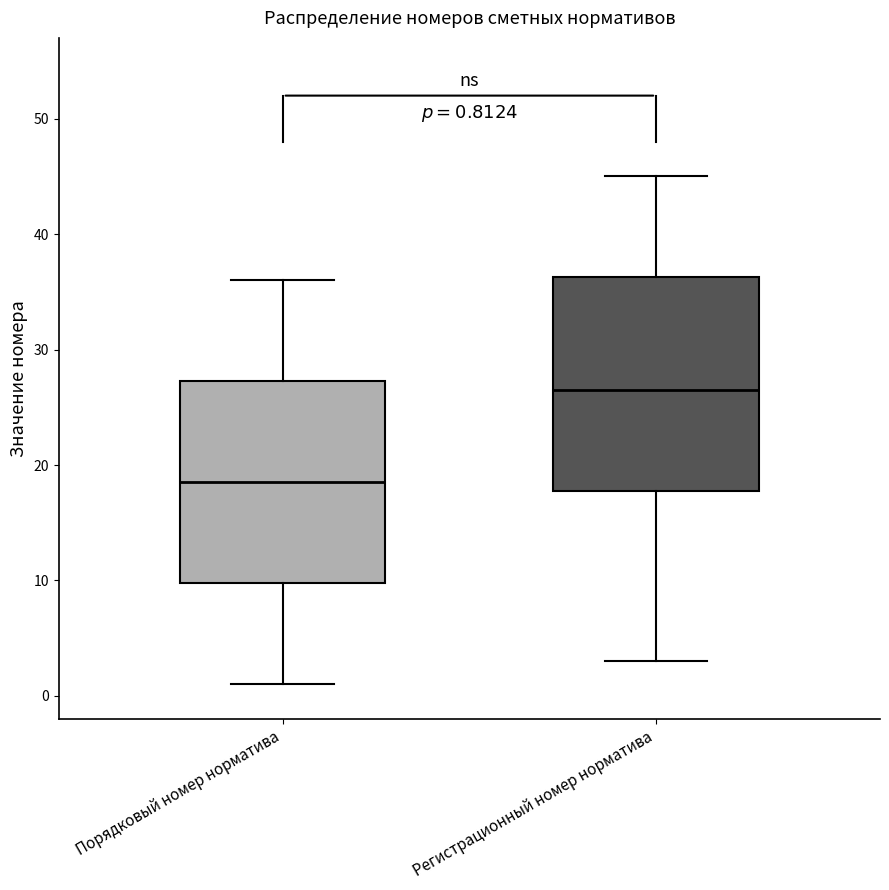

Which box has the highest median line?

Регистрационный номер норматива